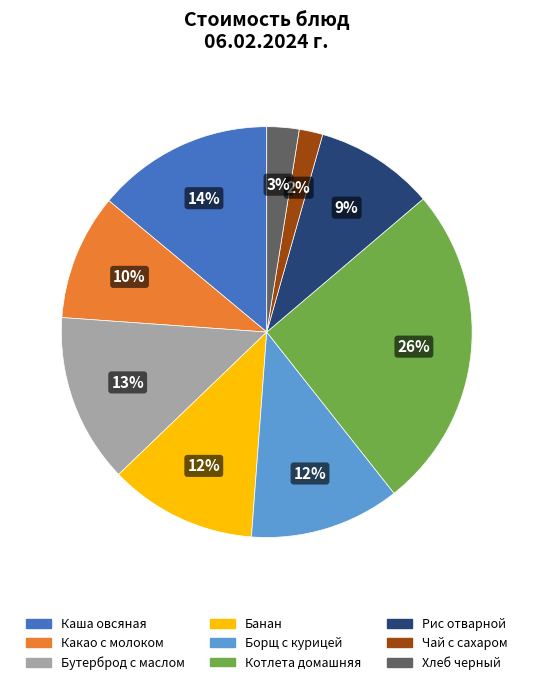

To the nearest percent, what percentage of the pie is Котлета домашняя?

26%